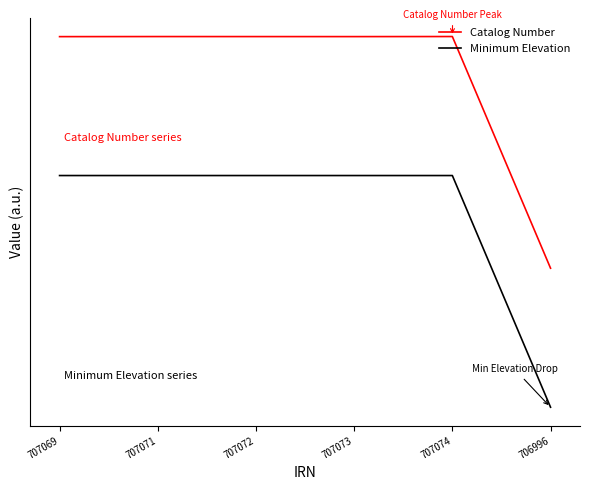

Is this an area chart (filled region under the line)?

No